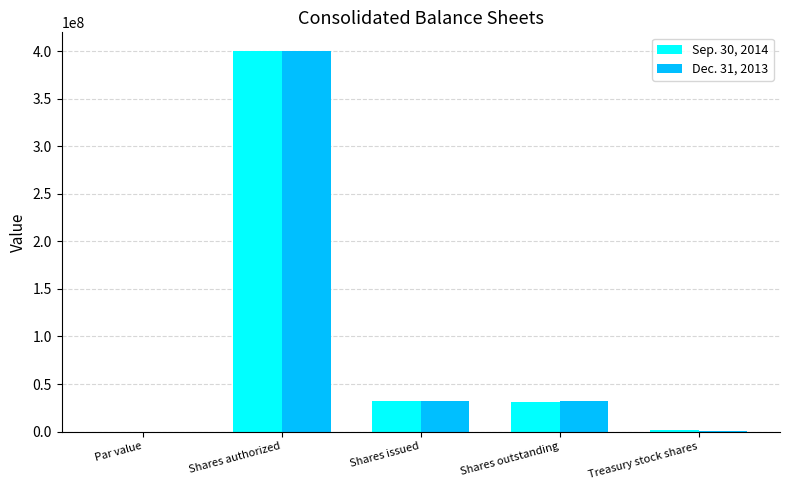

The Sep. 30, 2014 series shows 400000000.0 at Shares authorized. True or false?

True